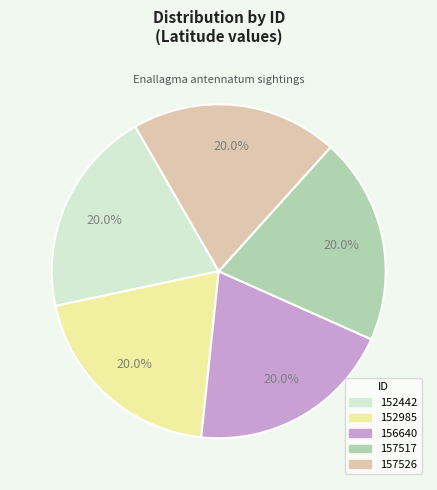

To the nearest percent, what percentage of the pie is 157517?

20%